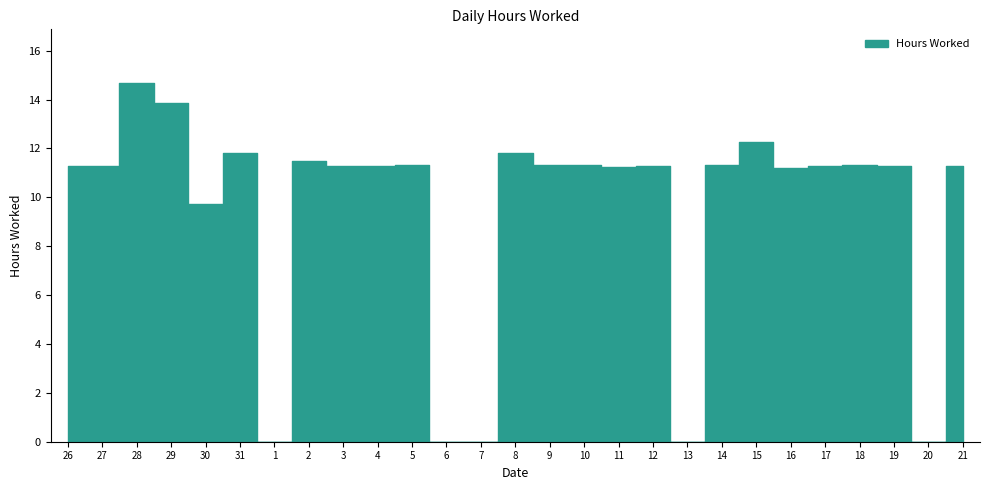

How many interior local peaks (higher than both neighbors) does the data have?

9